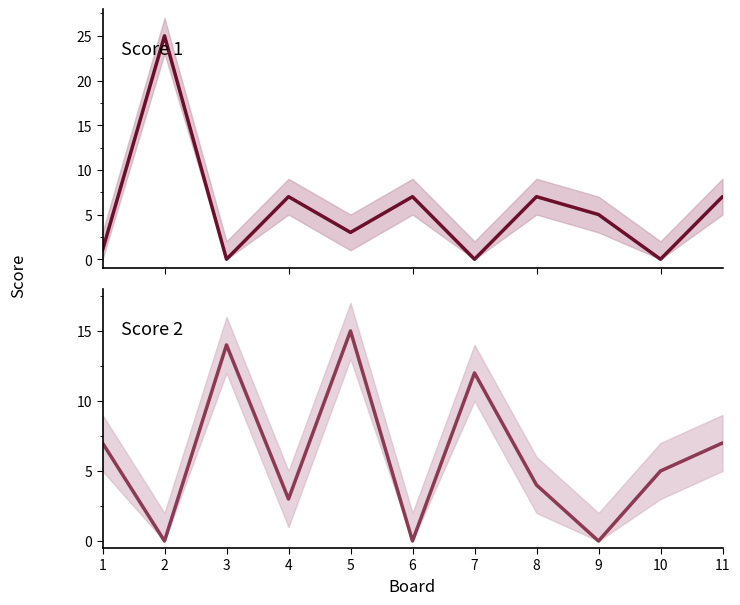

Which series changed the most between 2 and 3?

Score 1